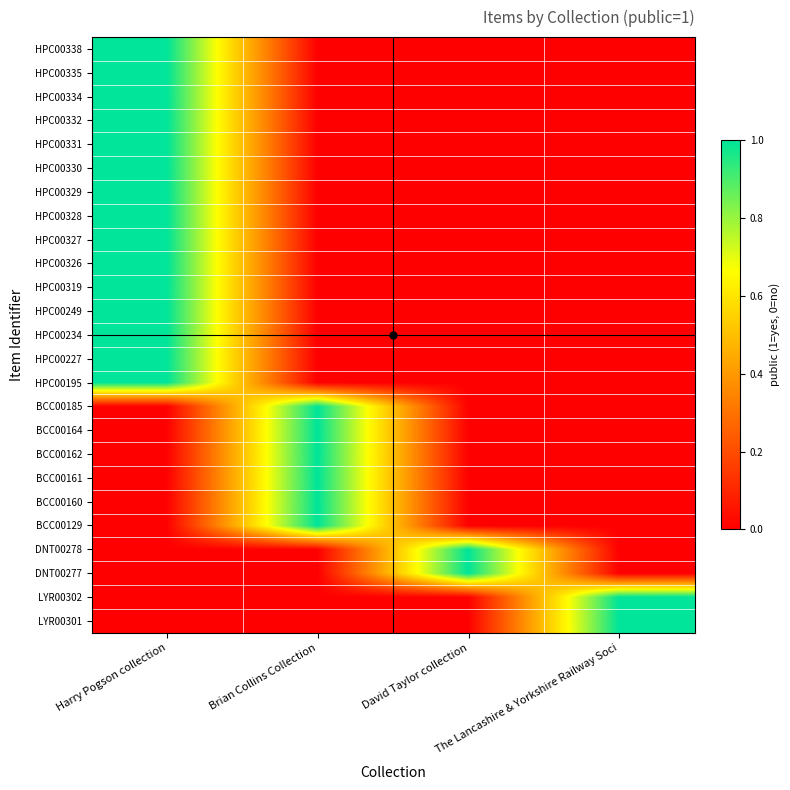

What is the difference between the highest and lowest values at Harry Pogson collection?

1